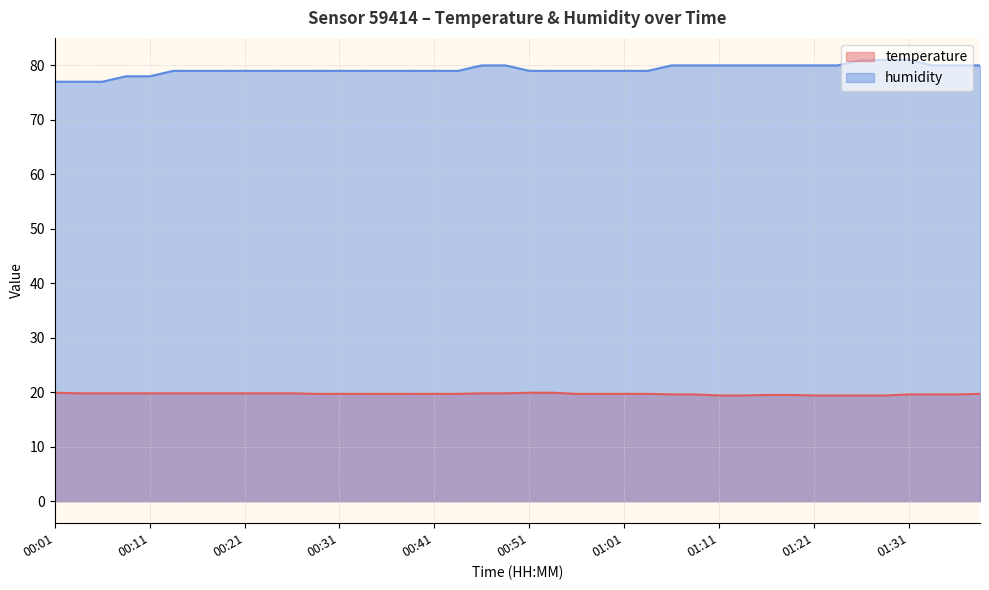

True or false: temperature has a value of 8.0 at 00:58.

False